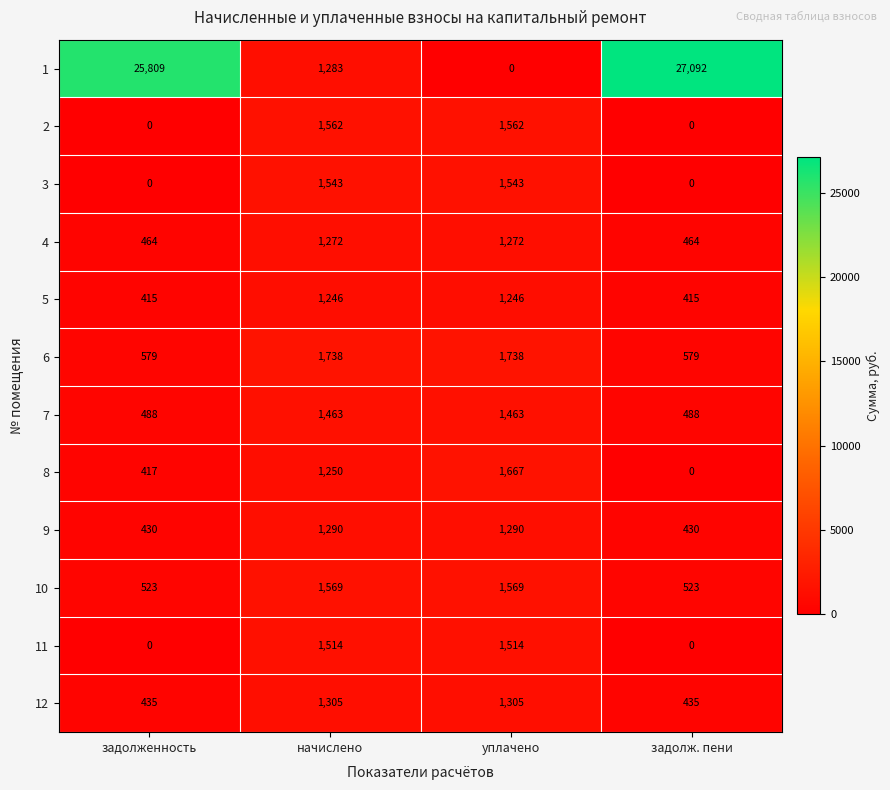

Rank the series by their maximum value, from highest to lowest.

1, 6, 8, 10, 2, 3, 11, 7, 12, 9, 4, 5